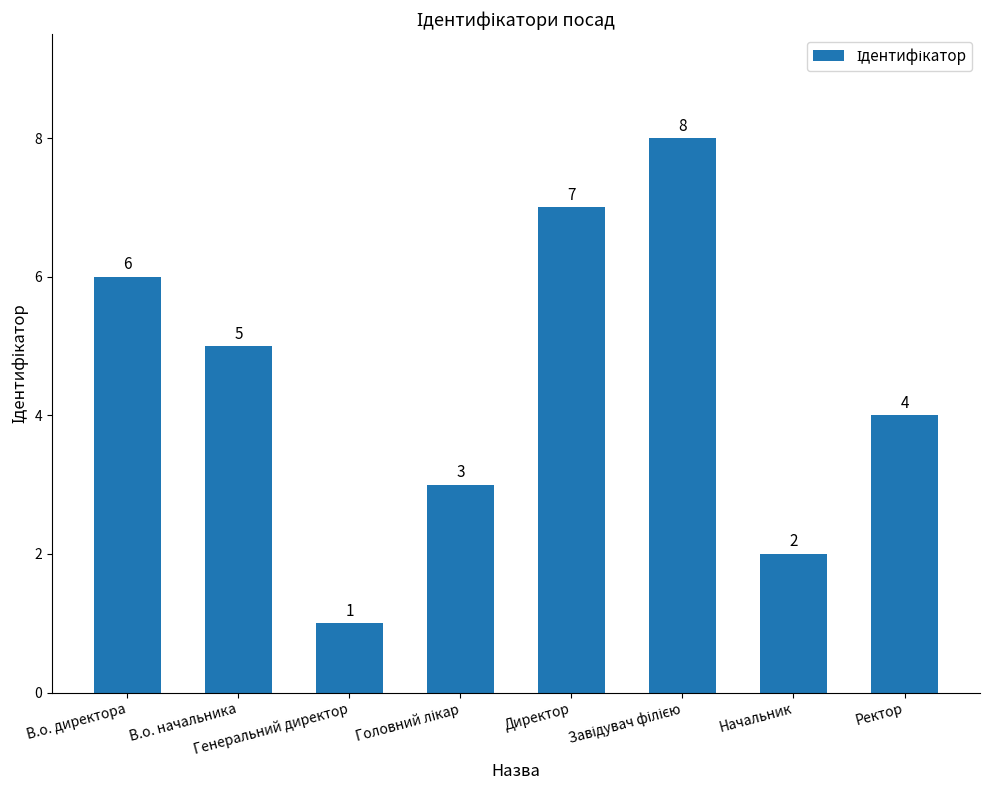

What is the maximum value shown in the chart?

8